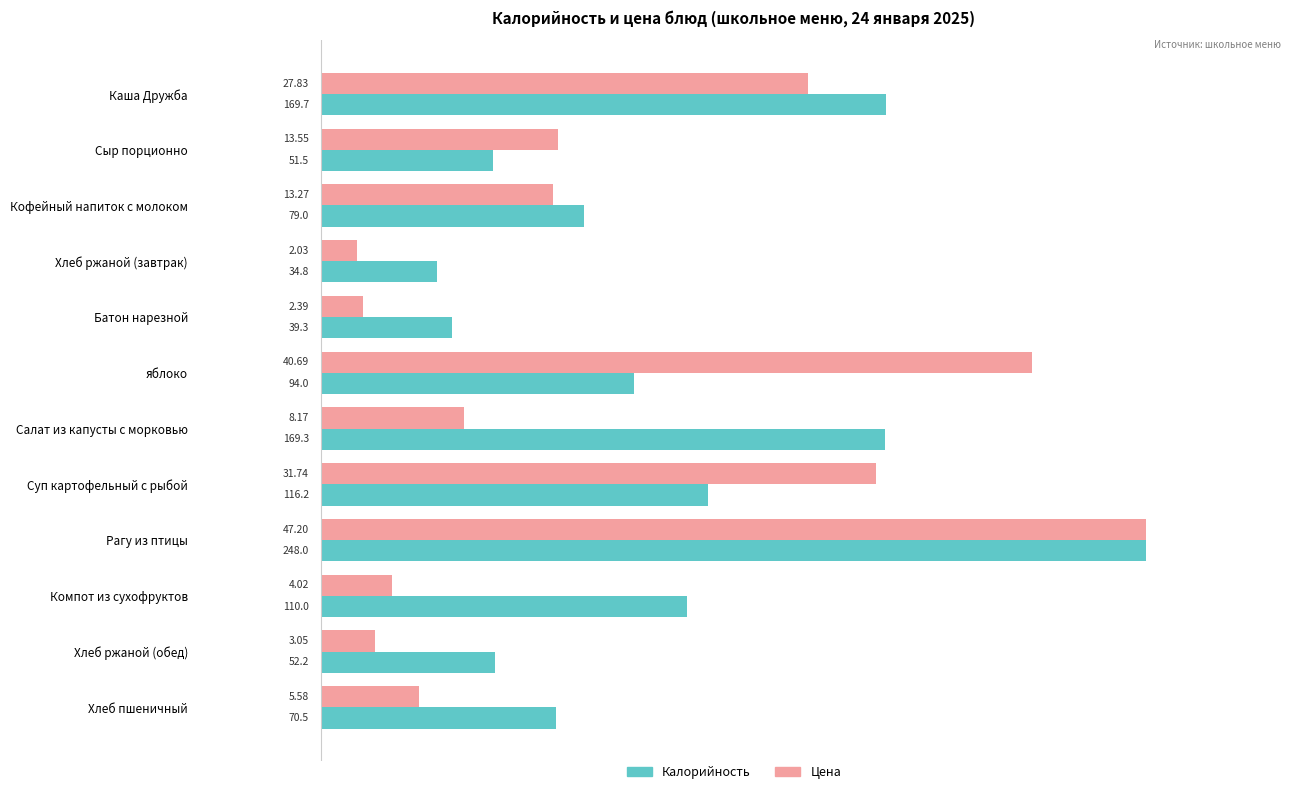

What are all the series names shown in the legend?

Калорийность, Цена